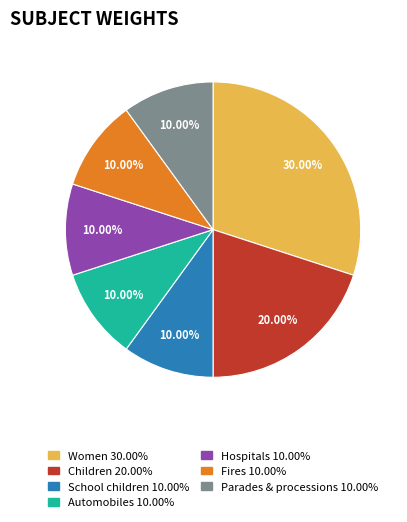

Does Women account for over 50% of the chart?

No